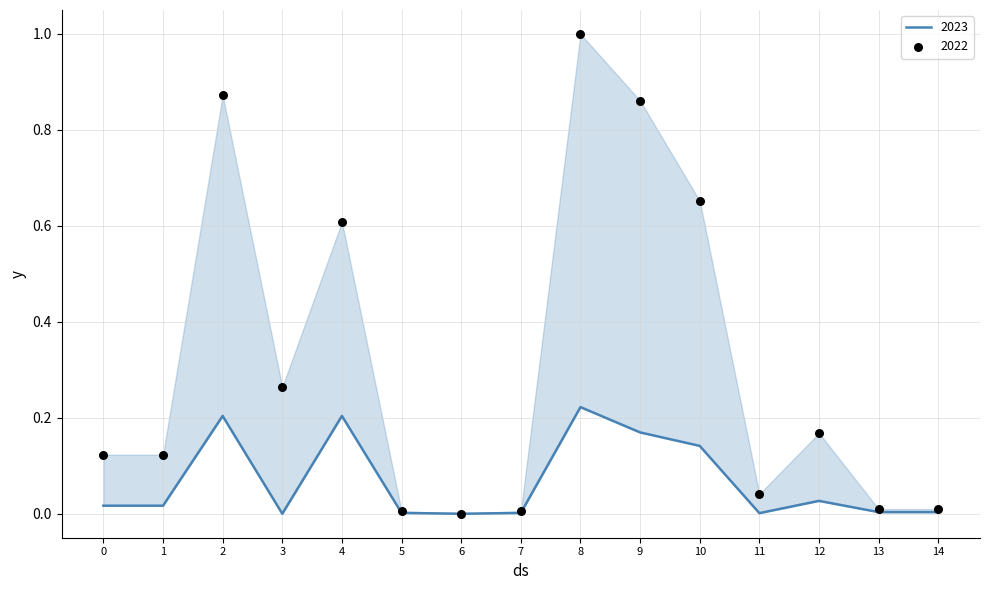

What are all the series names shown in the legend?

2022, 2023